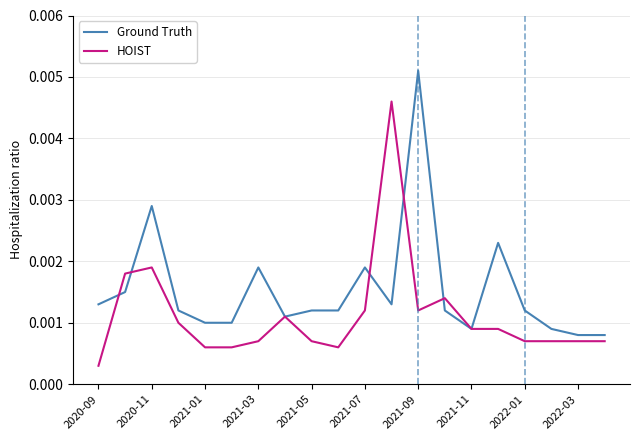

Rank the series by their average value, from highest to lowest.

Ground Truth, HOIST